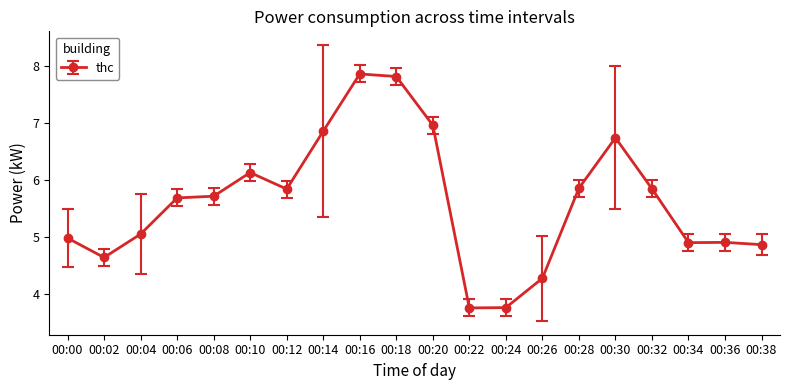

Is it true that the value at 00:24 is 3.8?

True